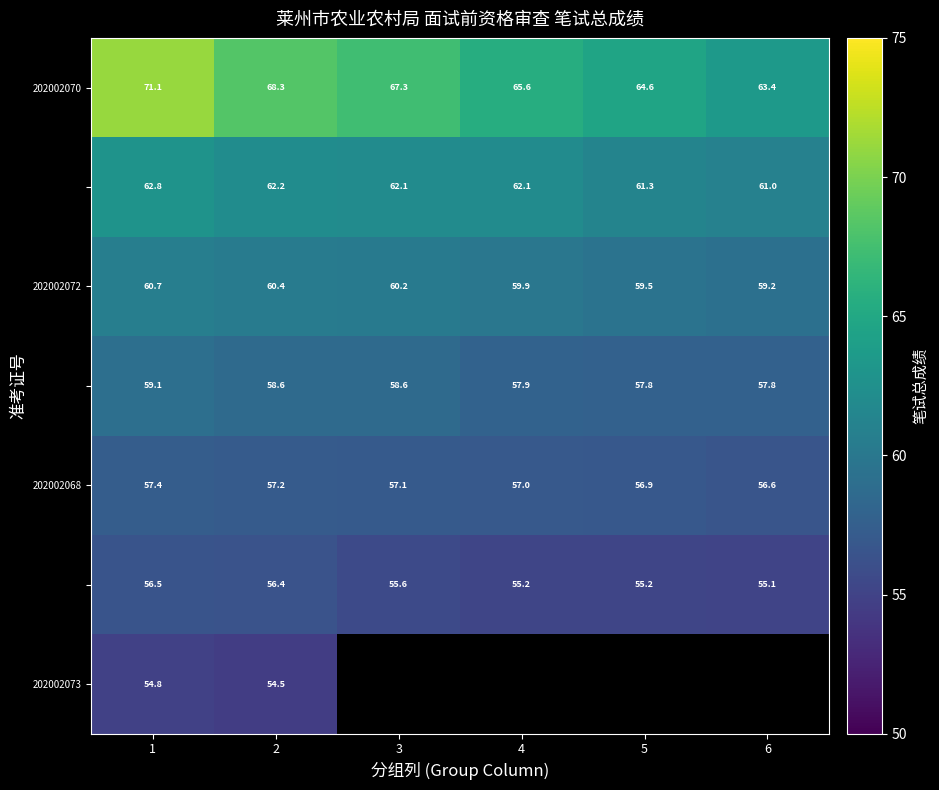

At which category is the sum across all series the highest?

1